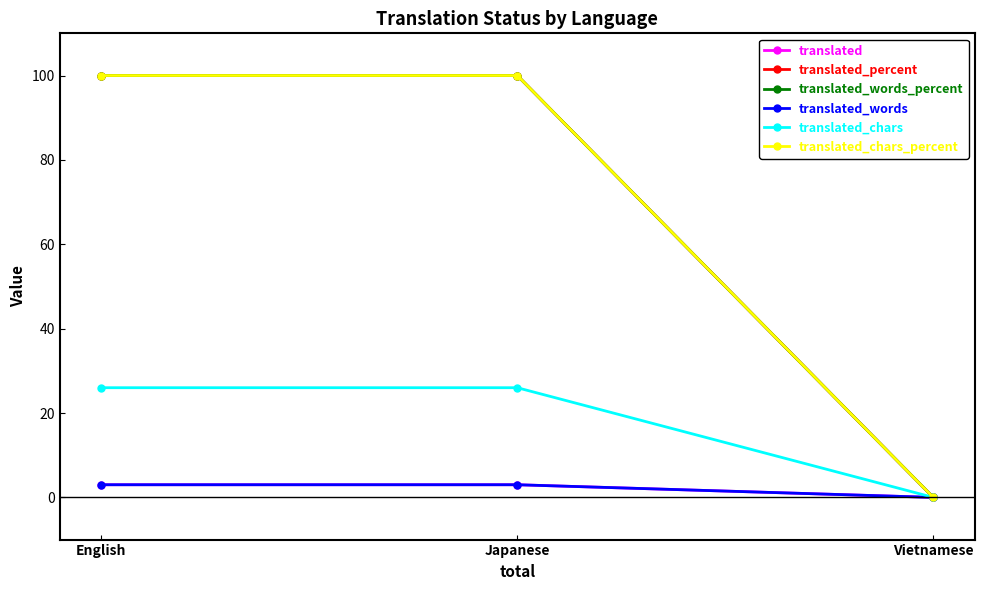

How many lines are shown in the chart?

6